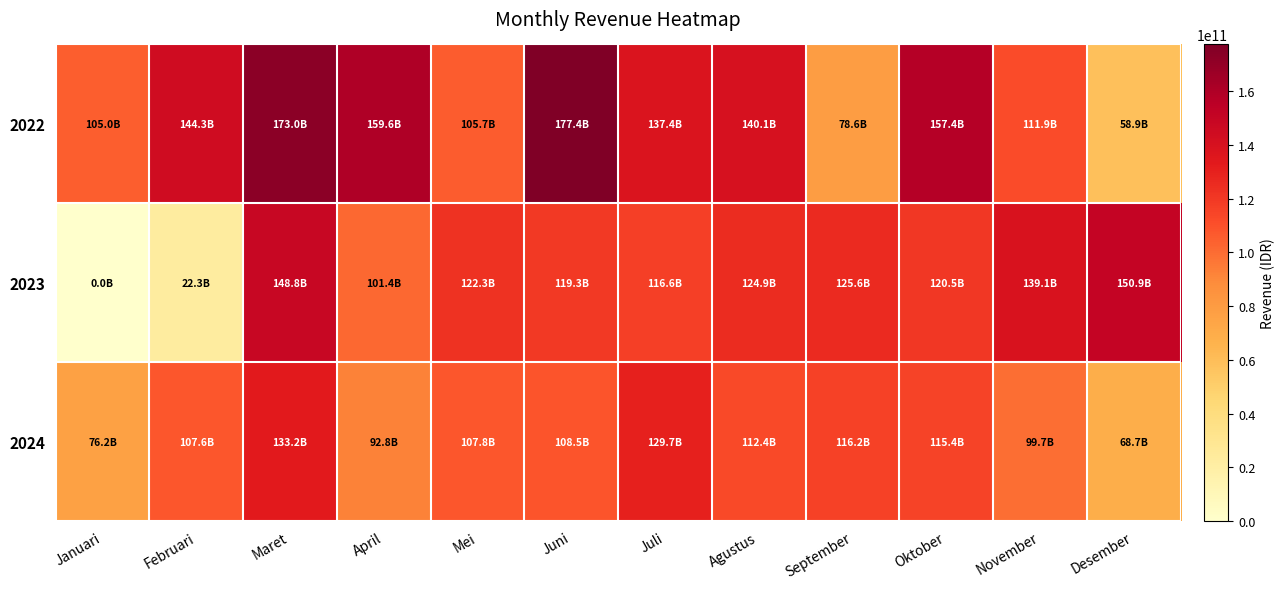

At which category does the chart reach its minimum across all series?

Januari